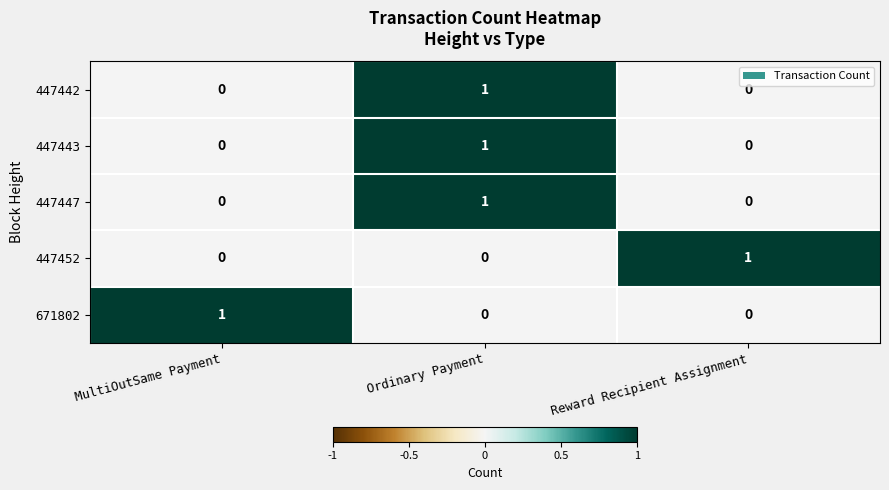

At which category is the sum across all series the highest?

Ordinary Payment